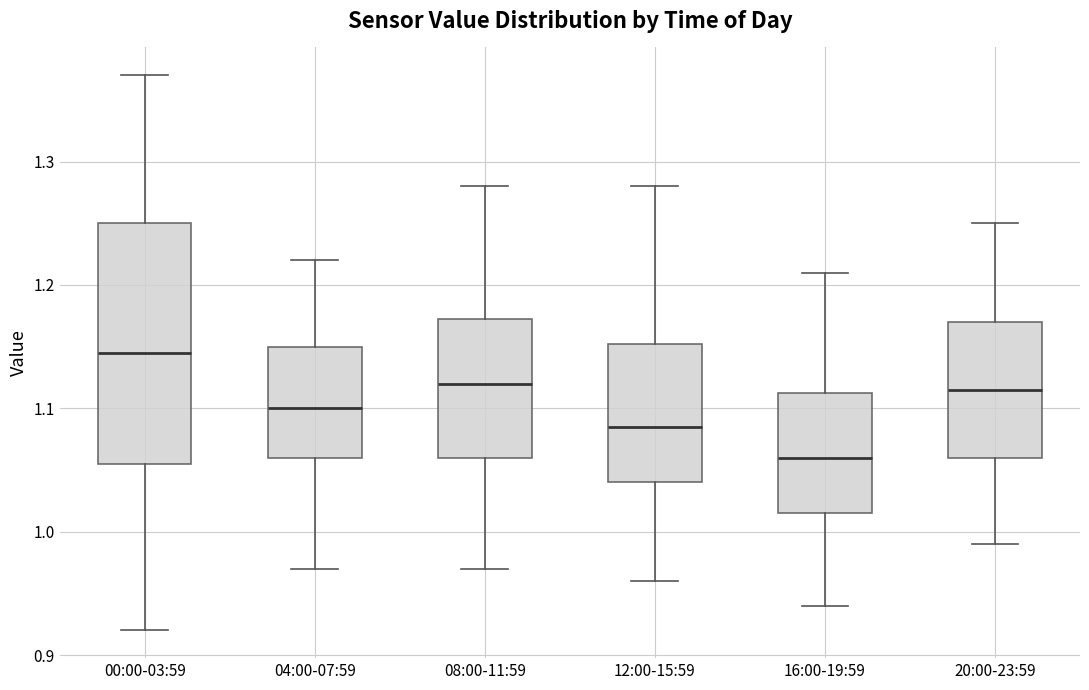

Which box has the highest median line?

00:00-03:59